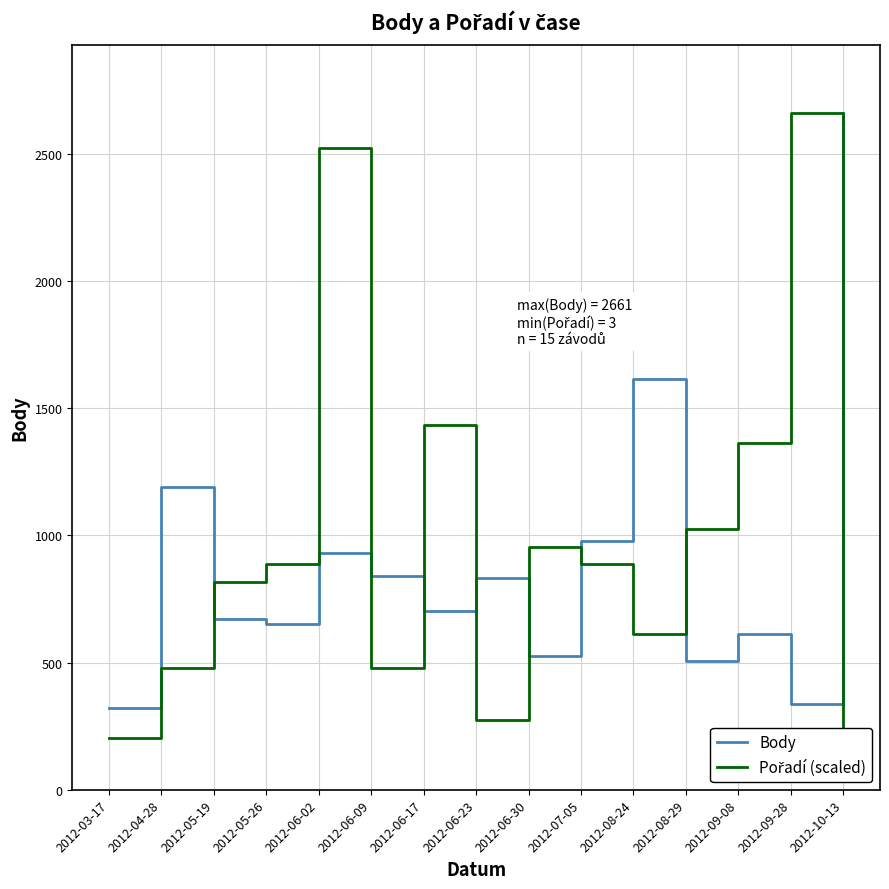

Where does the Pořadí (scaled) series first go above 887?

2012-06-02